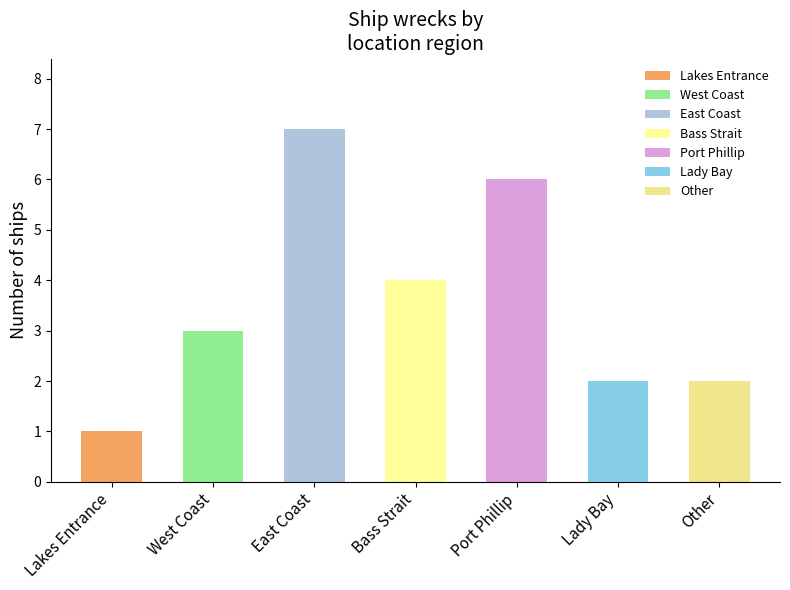

Is it true that the value at East Coast is 2?

False